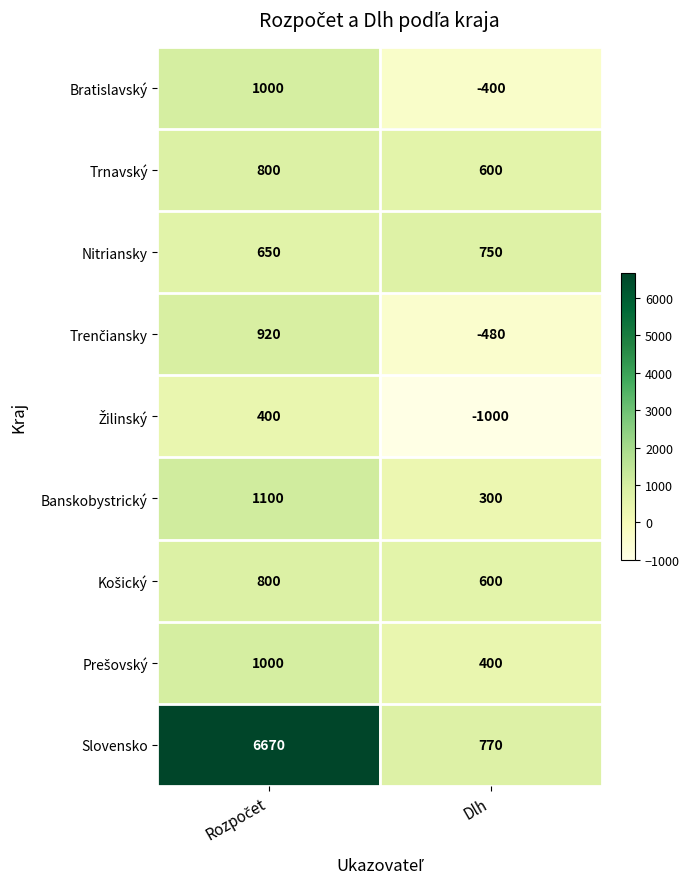

Read the Slovensko value at Dlh, to the nearest 50.

750